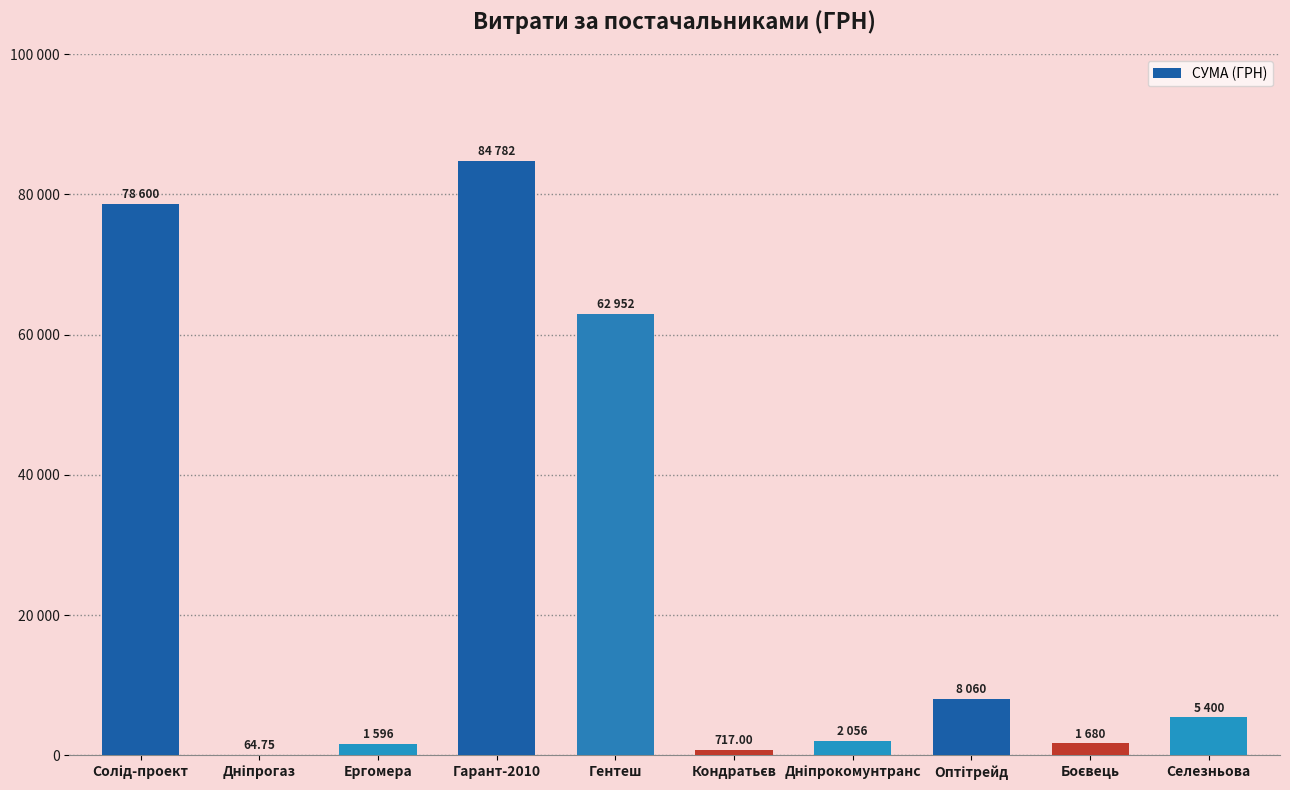

Are the bars horizontal?

No